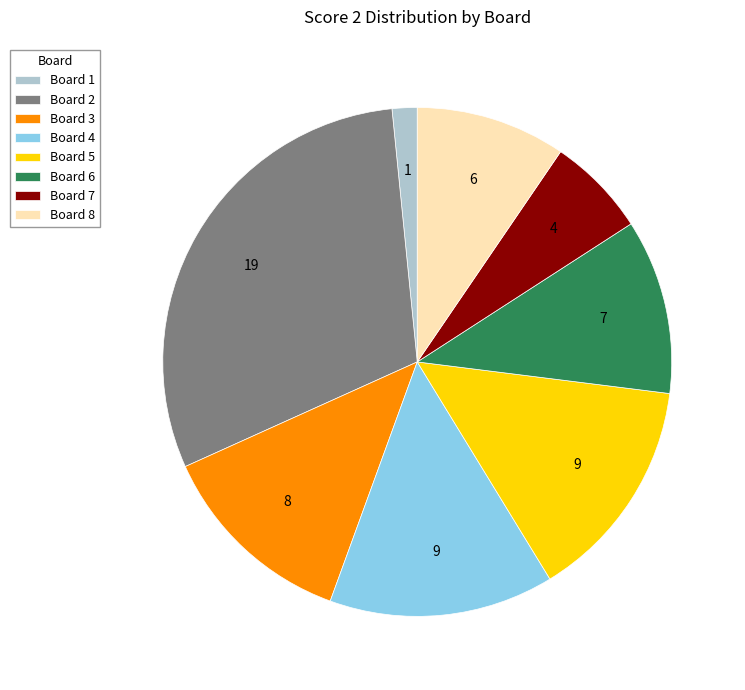

Is the sum of Board 5 and Board 2 greater than half?

No